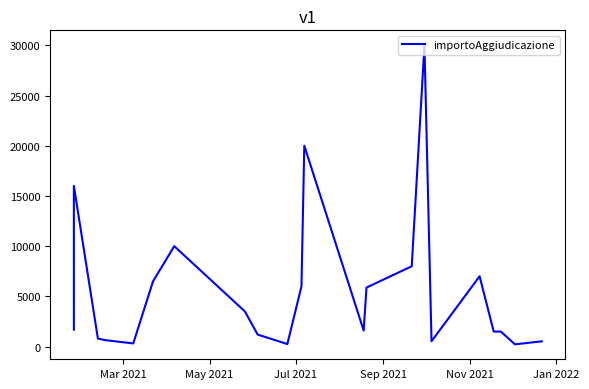

How many lines are shown in the chart?

1